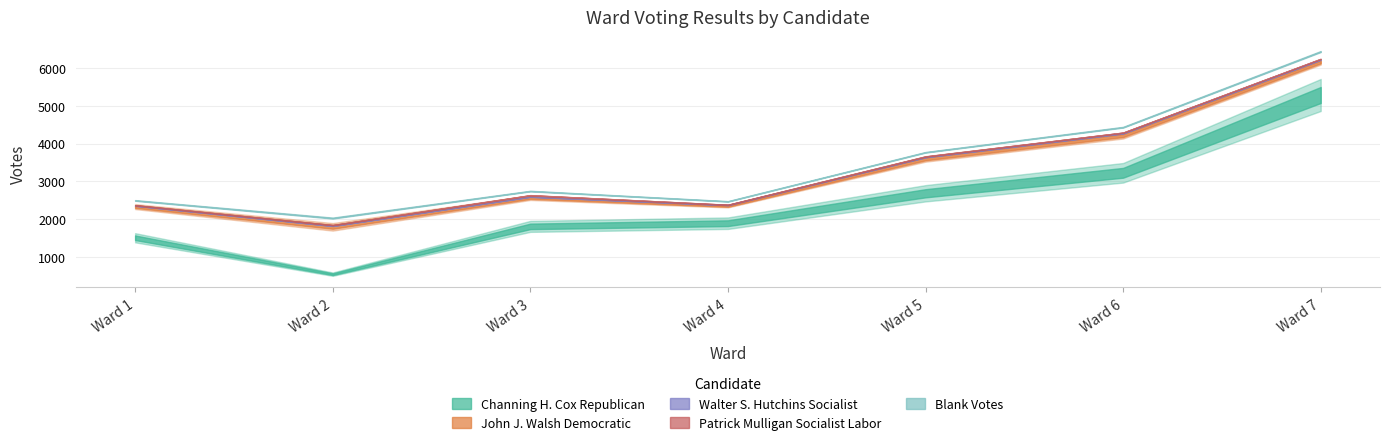

Reading right to left, list all the values displayed in this chart.

Channing H. Cox Republican: 5280	3228	2688	1899	1815	555	1515
John J. Walsh Democratic: 870	982	906	452	757	1248	822
Walter S. Hutchins Socialist: 62	59	47	27	25	25	24
Patrick Mulligan Socialist Labor: 21	19	18	6	40	21	12
Blank Votes: 193	142	110	91	109	185	126